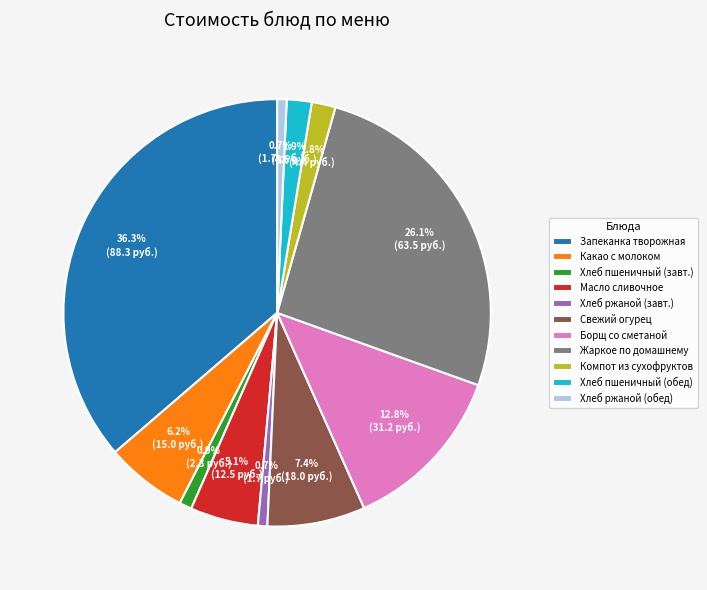

Is there a majority slice in this chart?

No